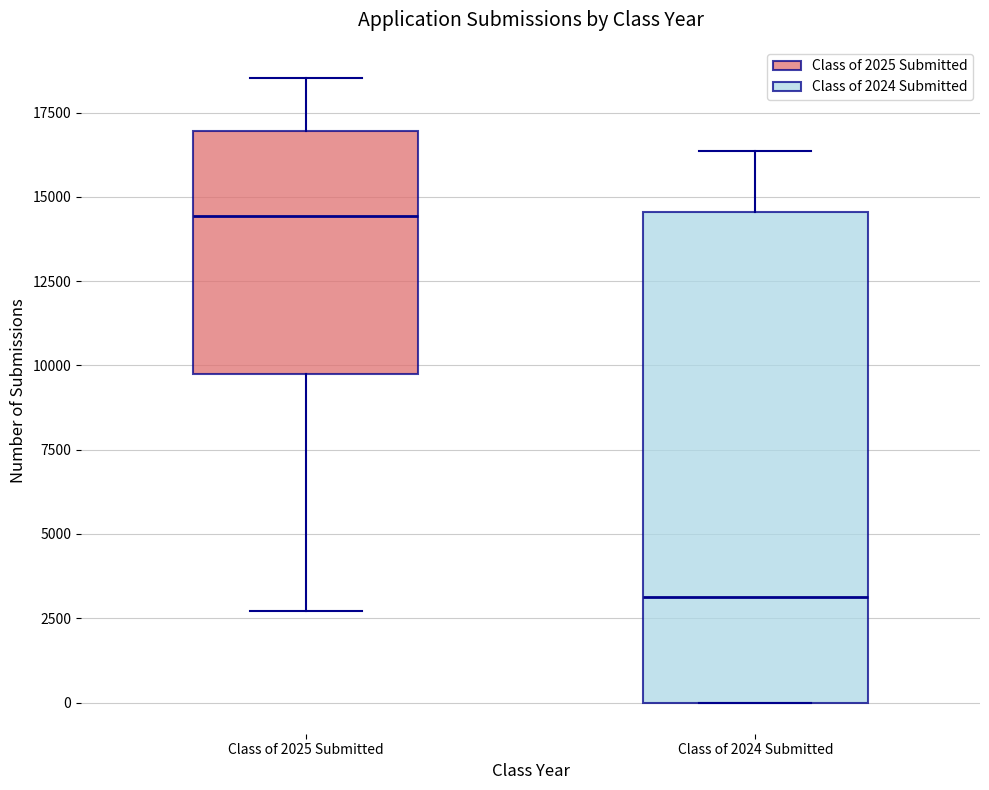

Where does the median line of the box for Class of 2024 Submitted sit on the y-axis? The values are not printed on the chart, so give them approximately, as read against the axis.

3000